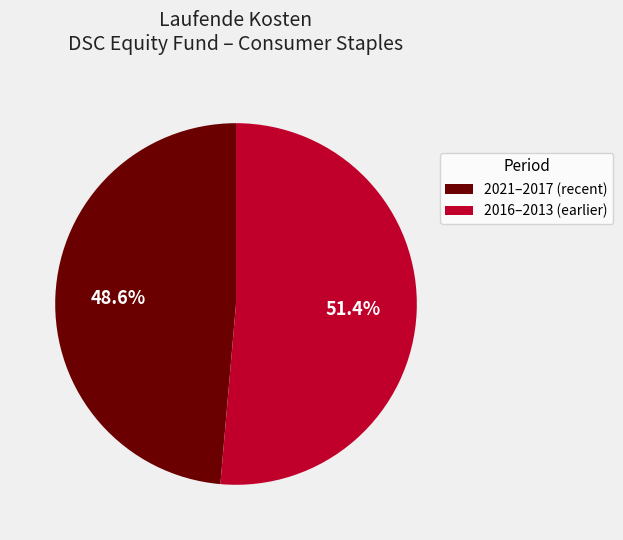

Which slice is the smallest?

2021–2017 (recent)